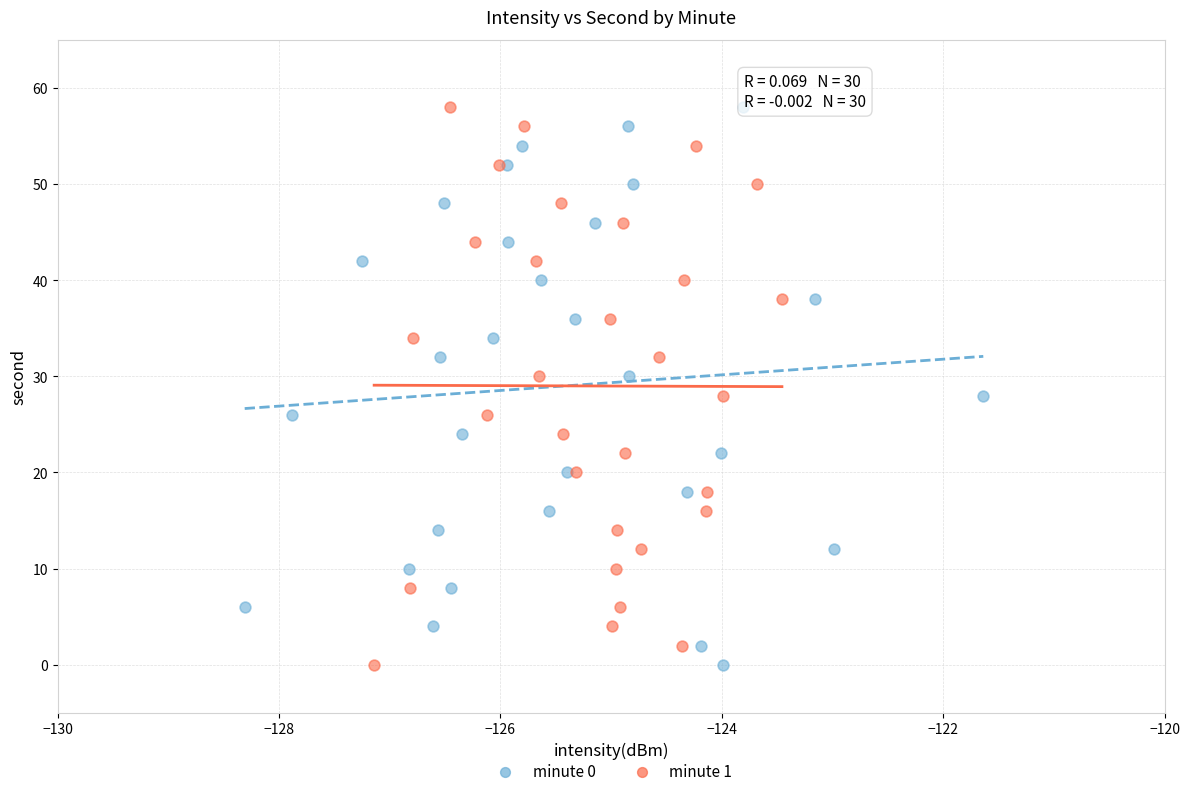

What are all the series names shown in the legend?

minute 0, minute 1